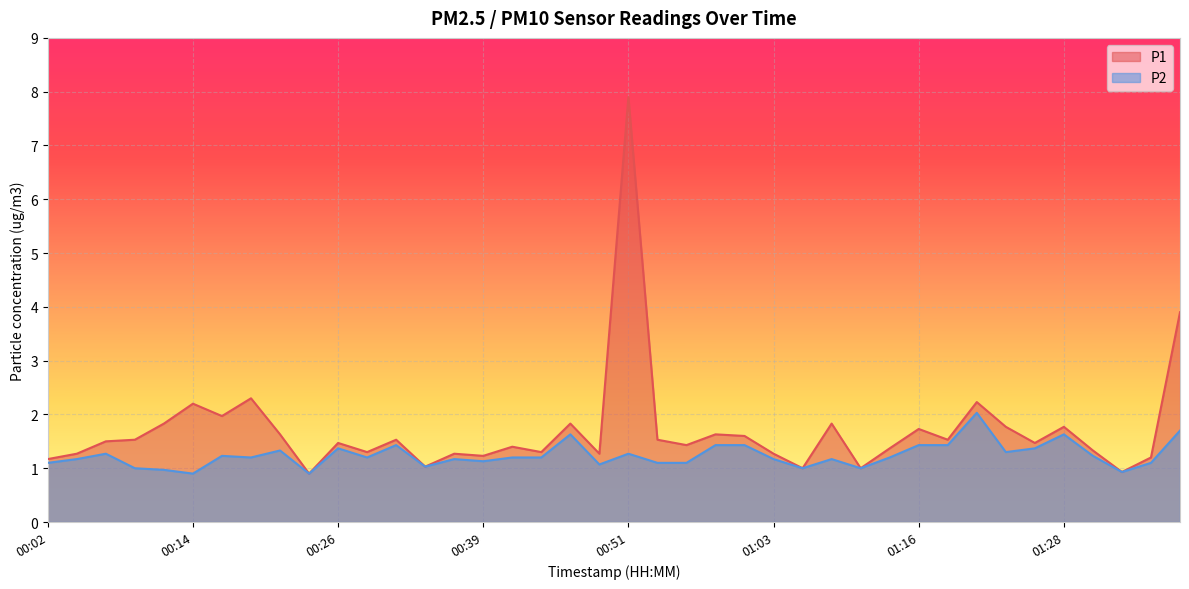

What is the difference between the P2 values at 01:06 and 01:01?

0.4